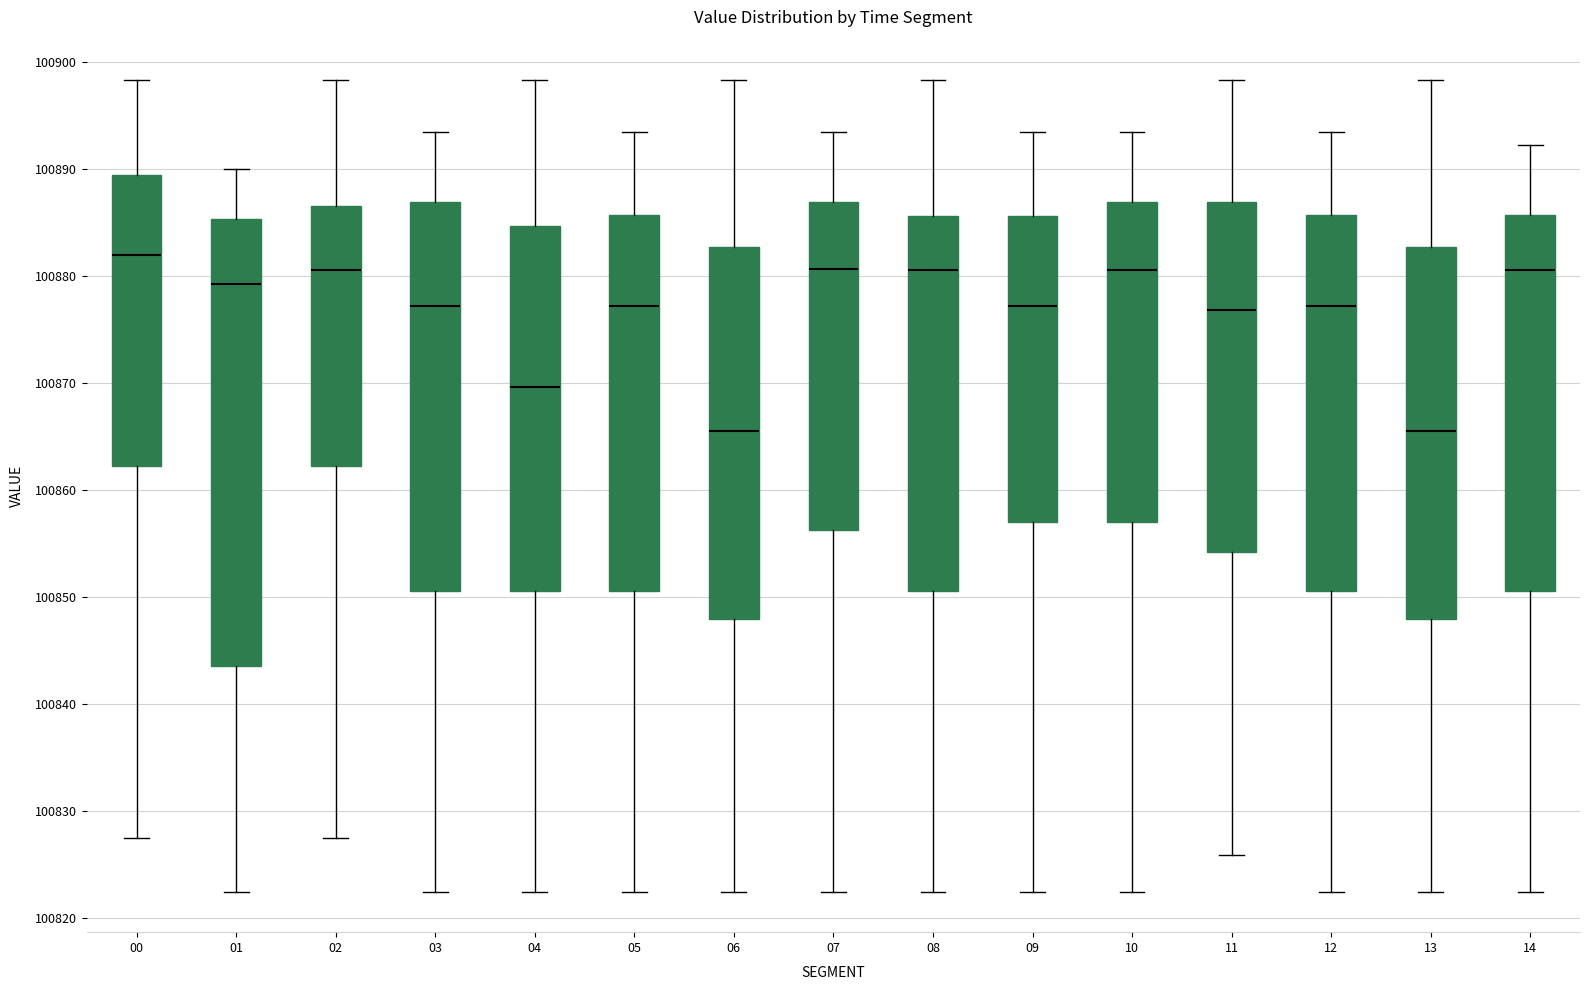

Which box is the tallest, from its lower edge to its upper edge?

01